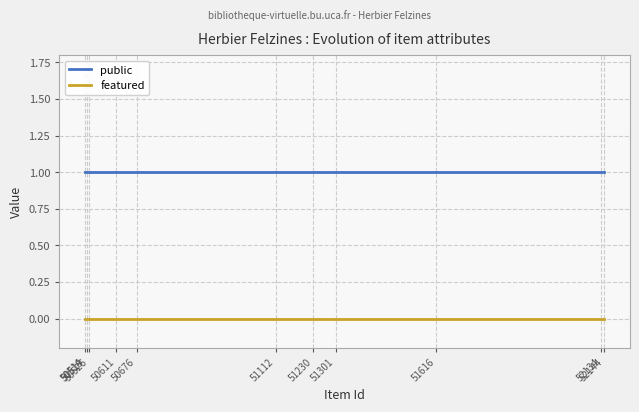

Rank the series by their average value, from highest to lowest.

public, featured